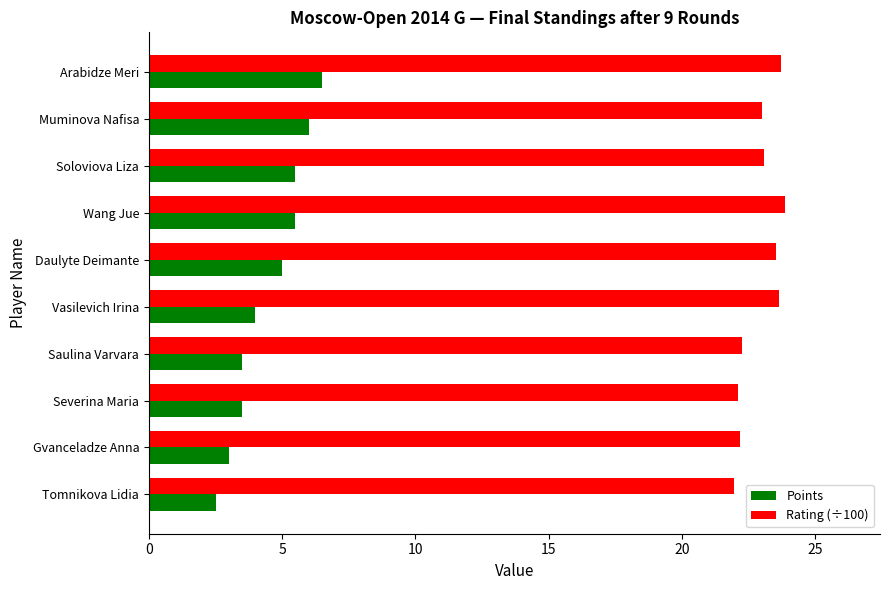

Is the value of Rating (÷100) at Tomnikova Lidia greater than the value of Points at Vasilevich Irina?

Yes